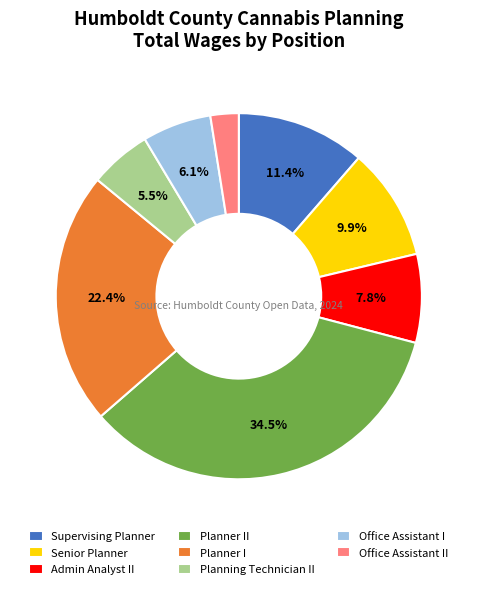

Approximately how many times larger is the value at Planner II compared to Supervising Planner?

3.0